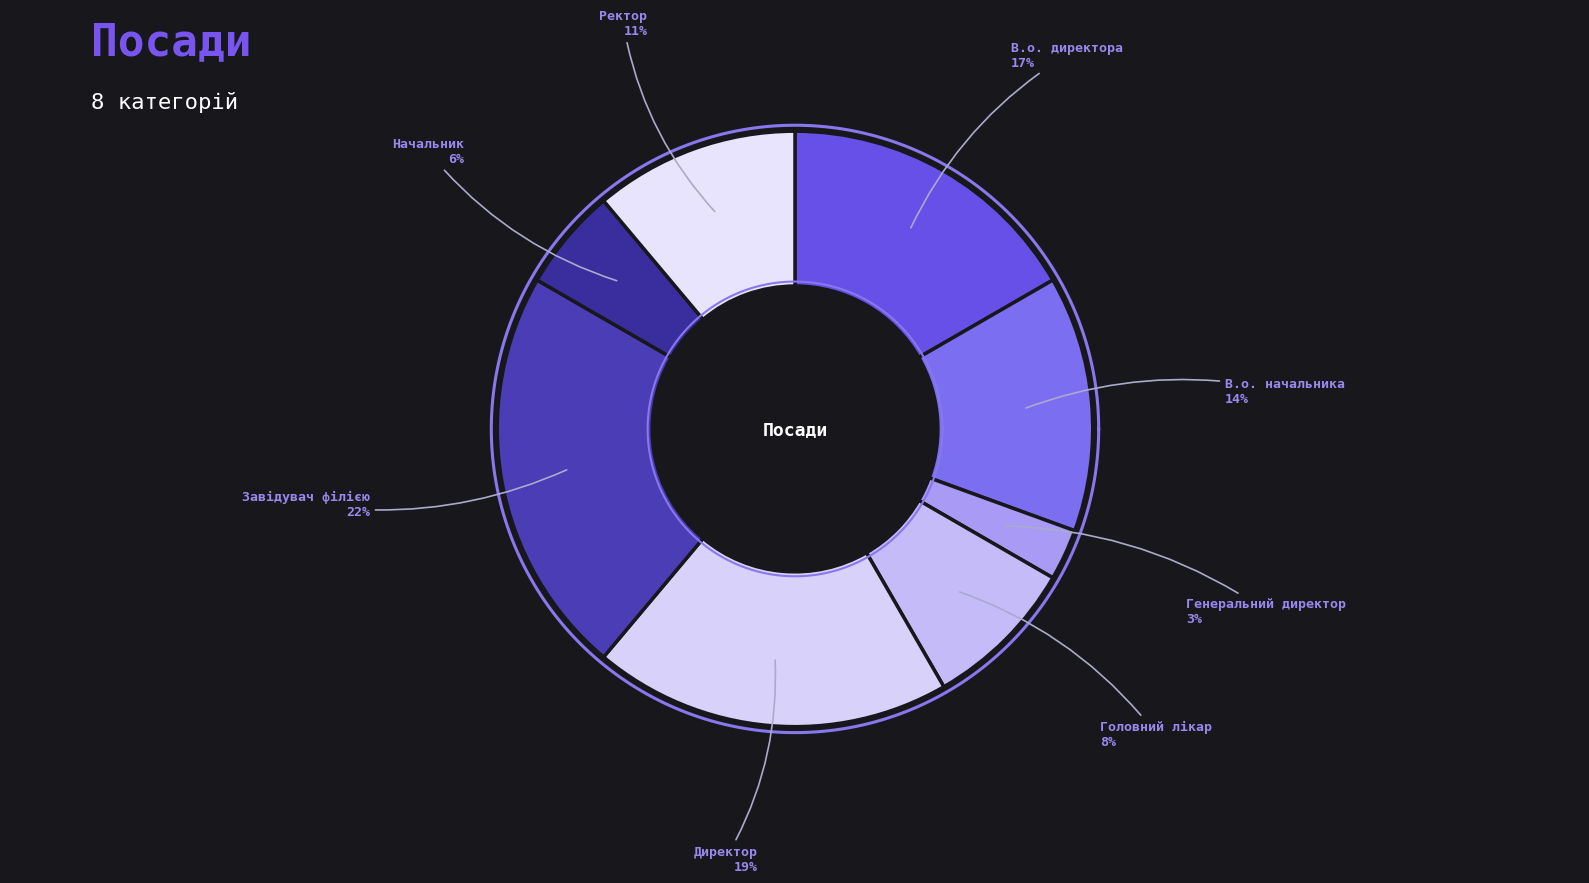

Does Директор represent more than half of the total?

No